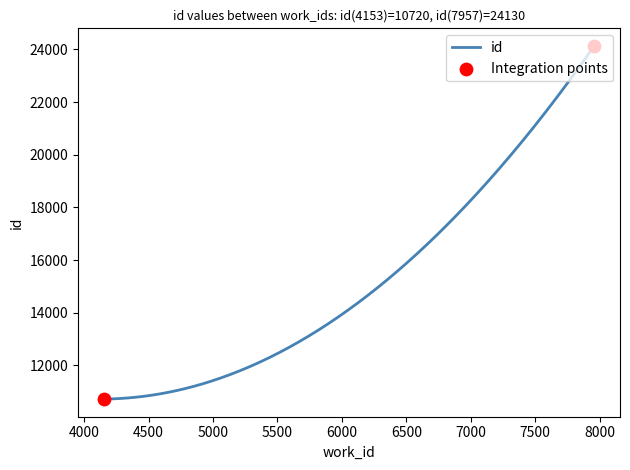

What is the minimum value shown in the chart?

10720.0